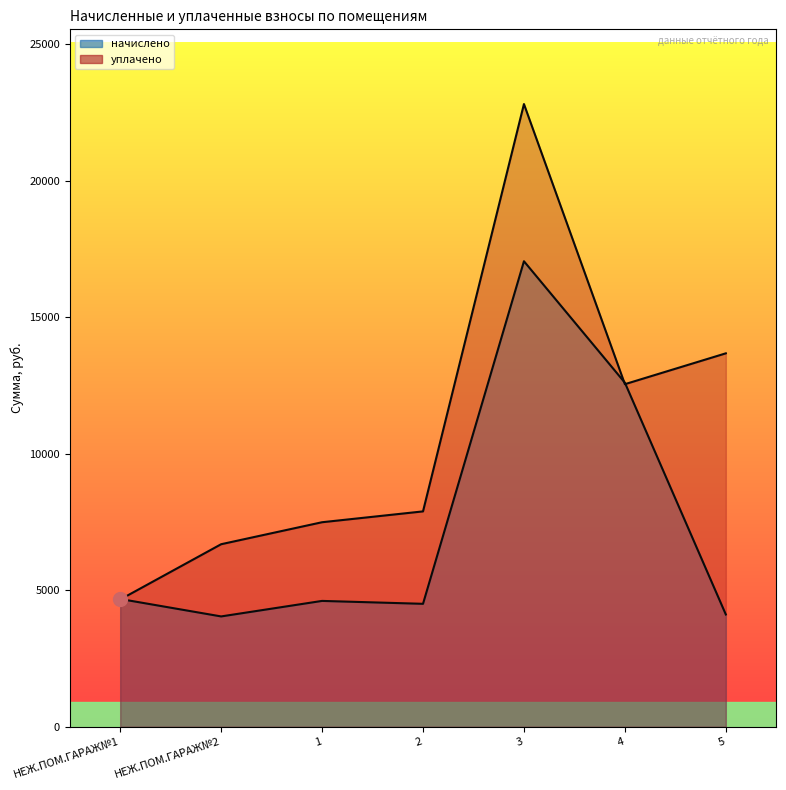

What is the sum of the уплачено values at 2 and 4?

20441.2